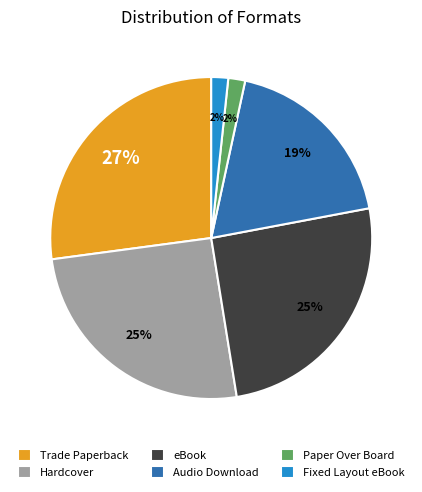

Which slice is the largest?

Trade Paperback